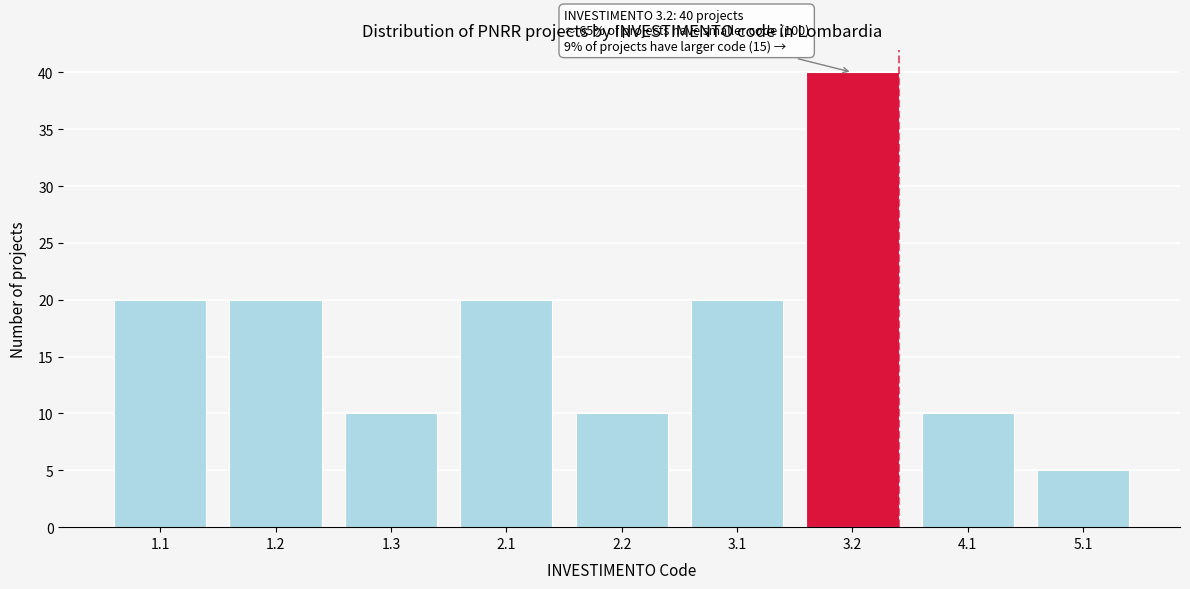

Reading left to right, extract all data points from this chart.

1.1=20	1.2=20	1.3=10	2.1=20	2.2=10	3.1=20	3.2=40	4.1=10	5.1=5